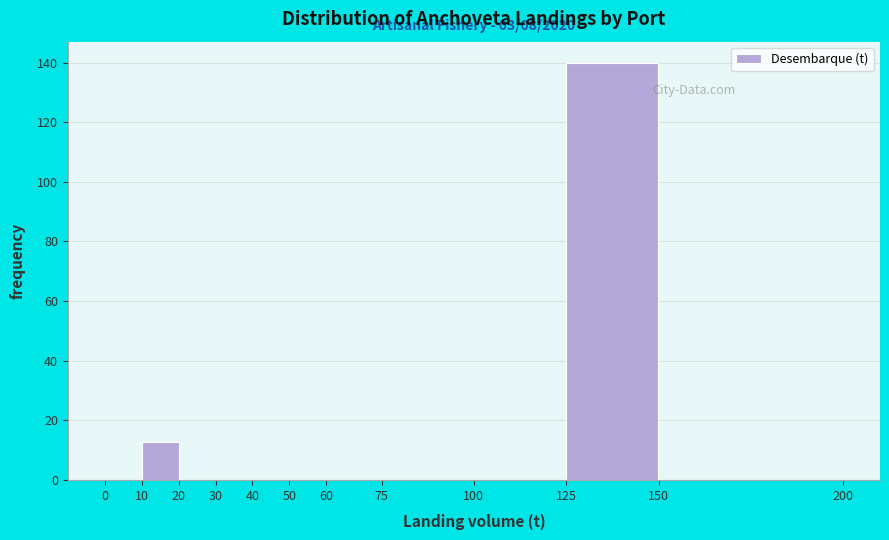

Which range on the x-axis has the tallest bar?

125 to 150